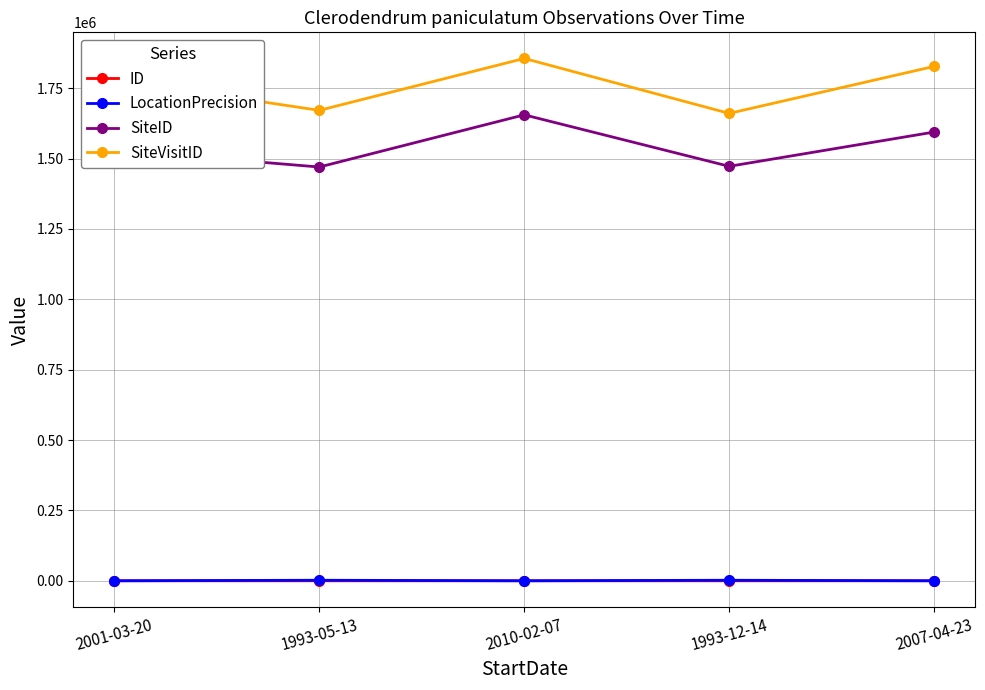

Where is the first local minimum for SiteID?

1993-05-13